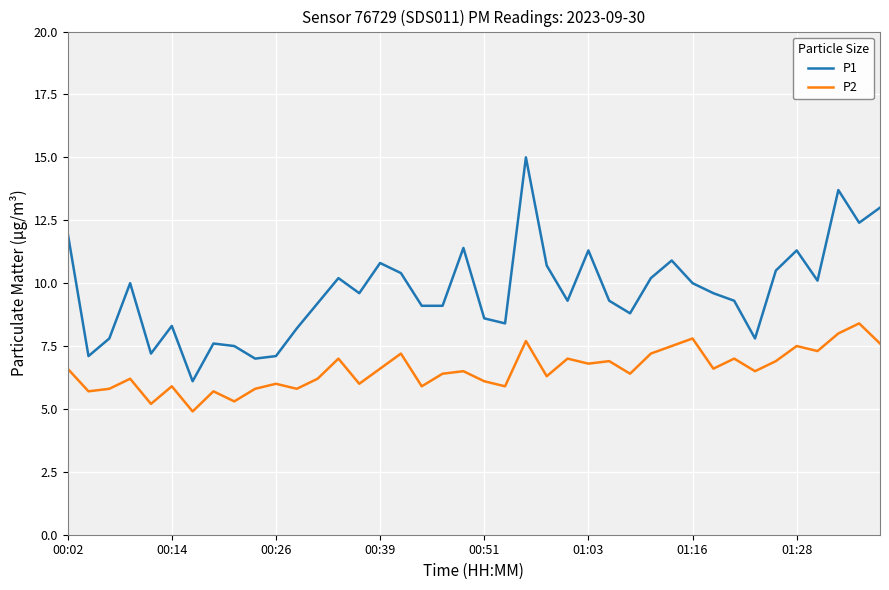

Does the chart display data point markers on the line(s)?

No